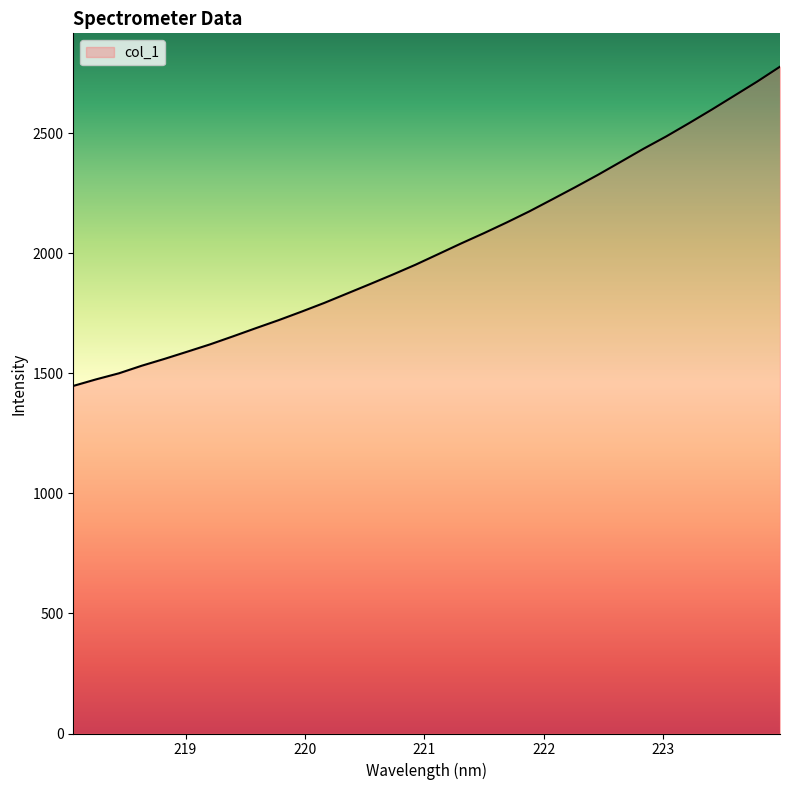

How many lines are shown in the chart?

1